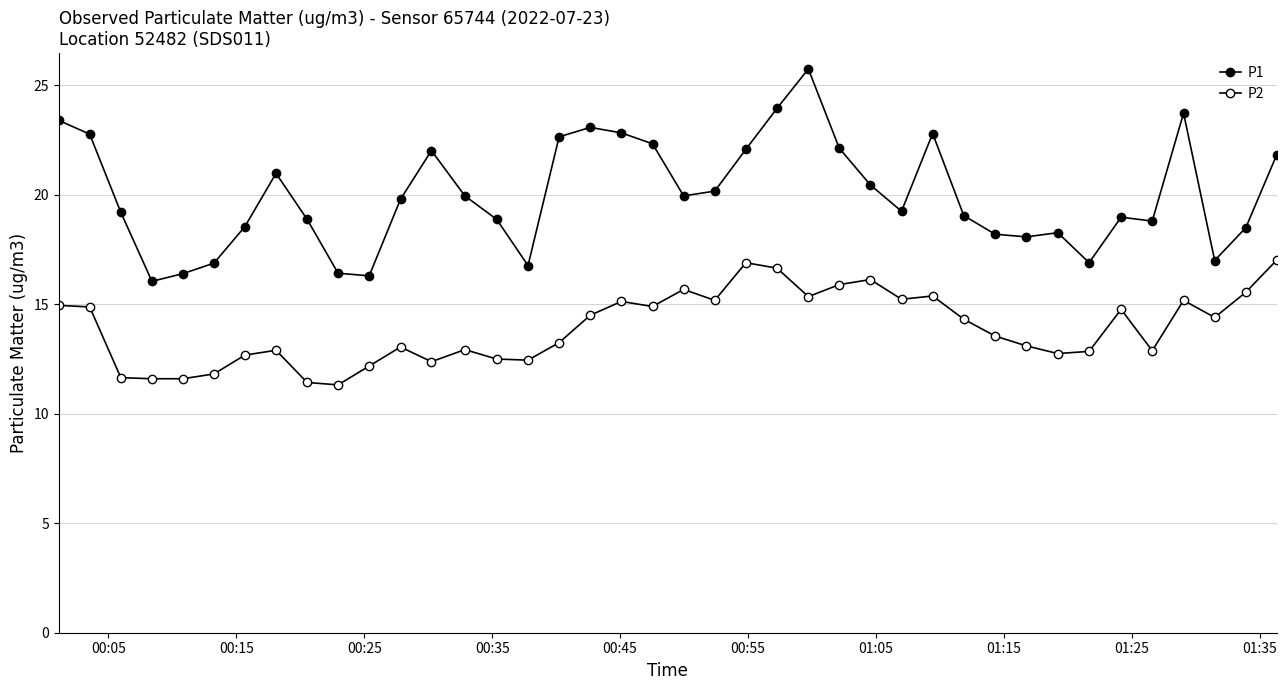

Does the chart have visible grid lines?

Yes